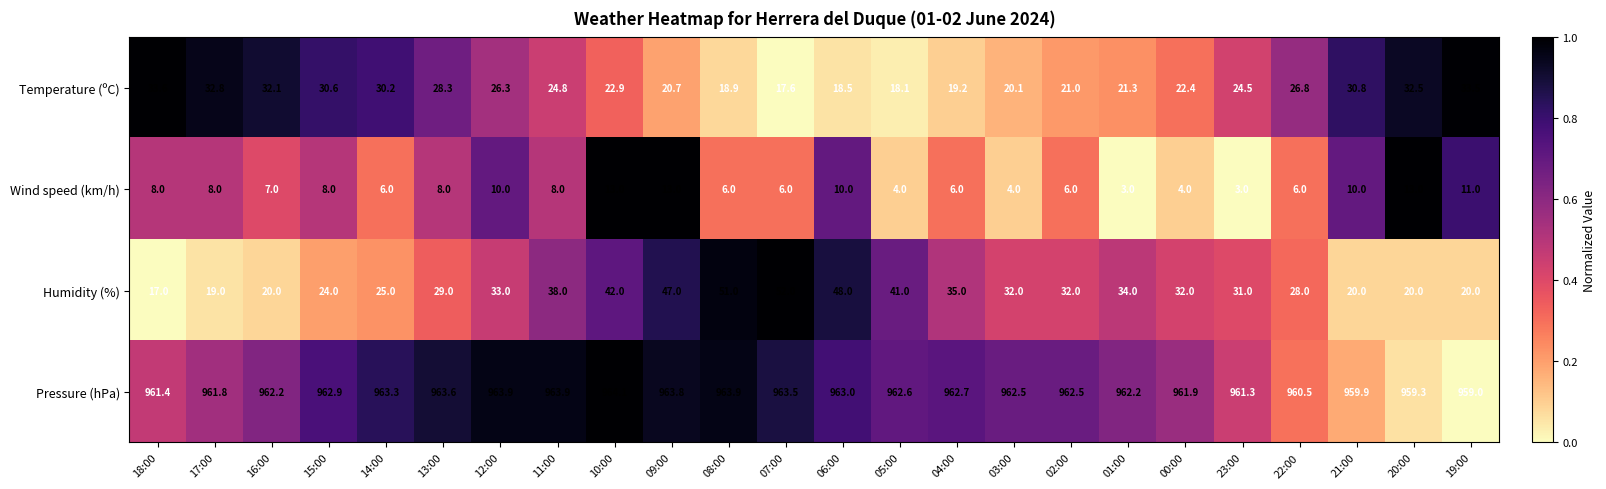

Rank the series by their maximum value, from lowest to highest.

Wind speed (km/h), Temperature (ºC), Humidity (%), Pressure (hPa)